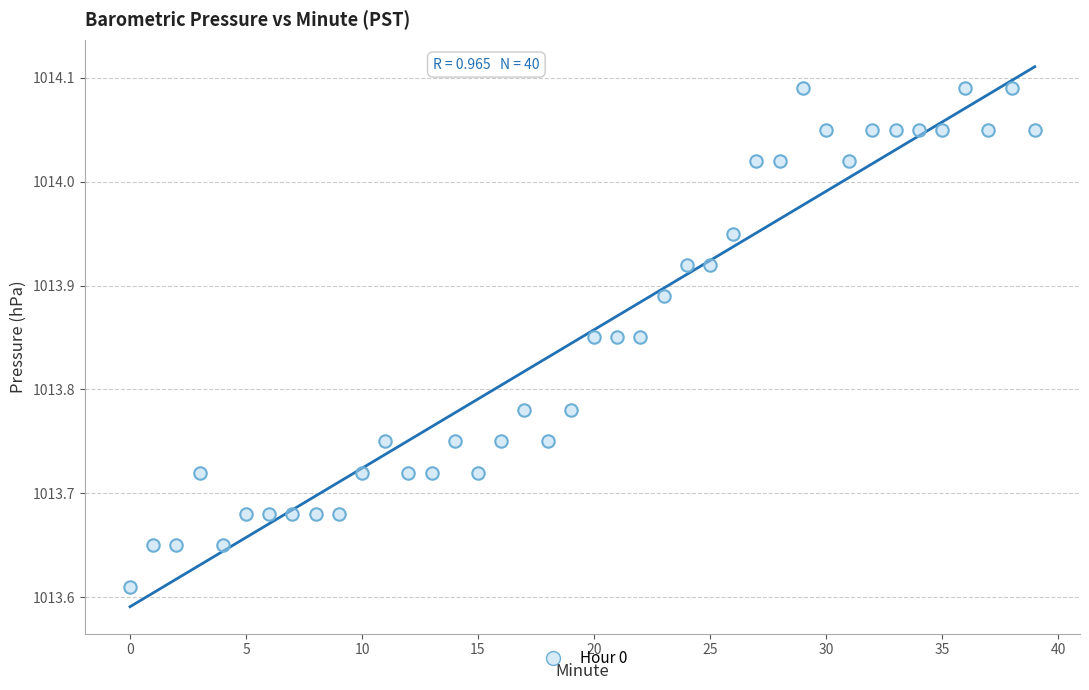

What is the range of Y values (max minus min)?

0.5